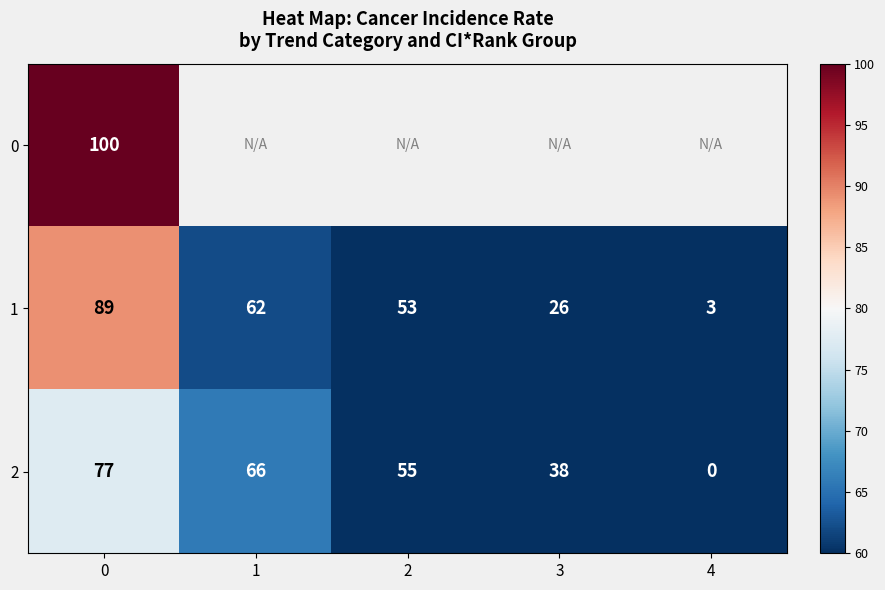

List the labels in order of 1 value, largest first.

0, 1, 2, 3, 4